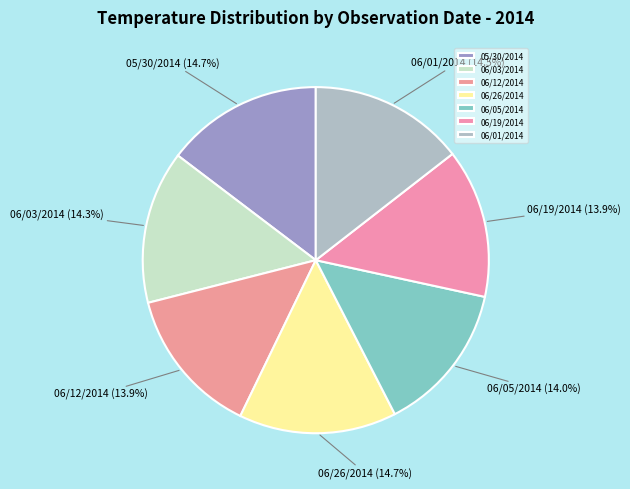

Does 06/03/2014 account for over 50% of the chart?

No